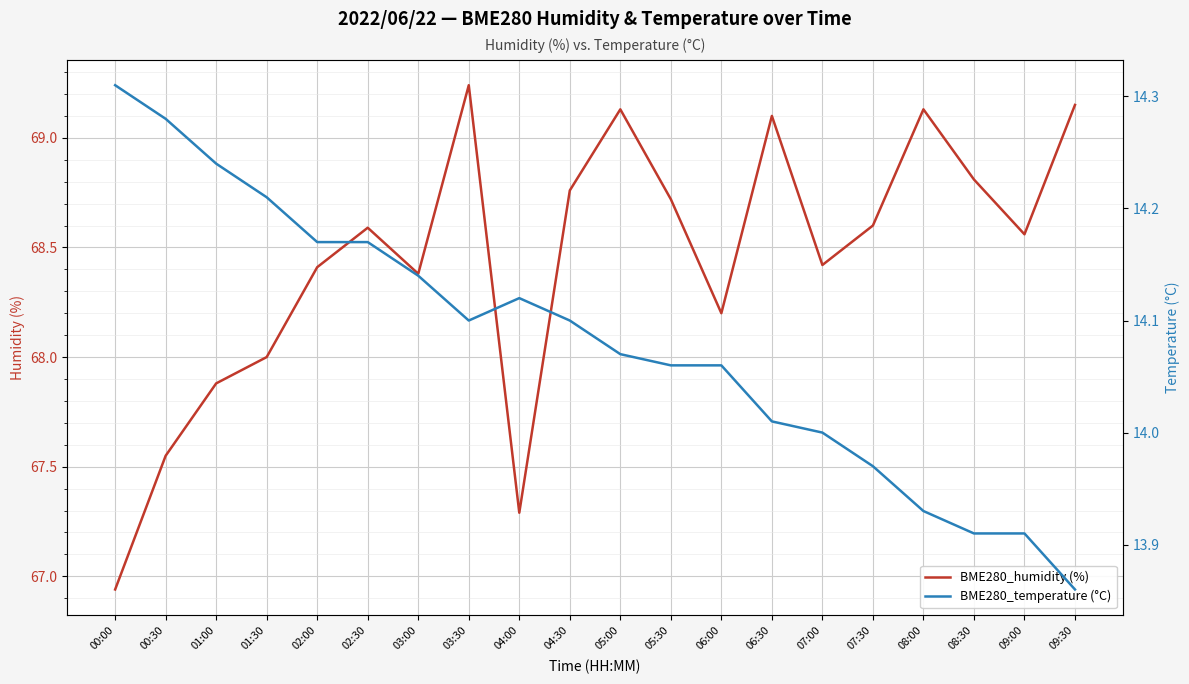

Which series changed the most between 06:30 and 09:30?

BME280_temperature (°C)